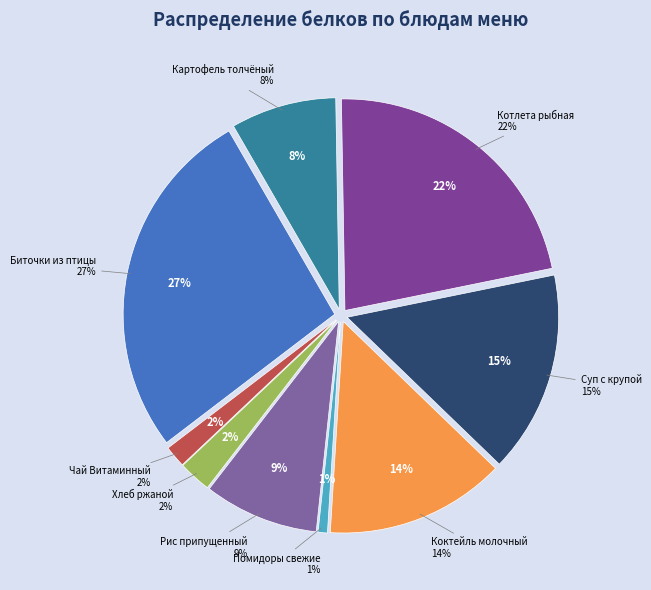

Approximately how many times larger is the value at Рис припущенный (Белки) compared to Хлеб ржаной (Белки)?

3.5